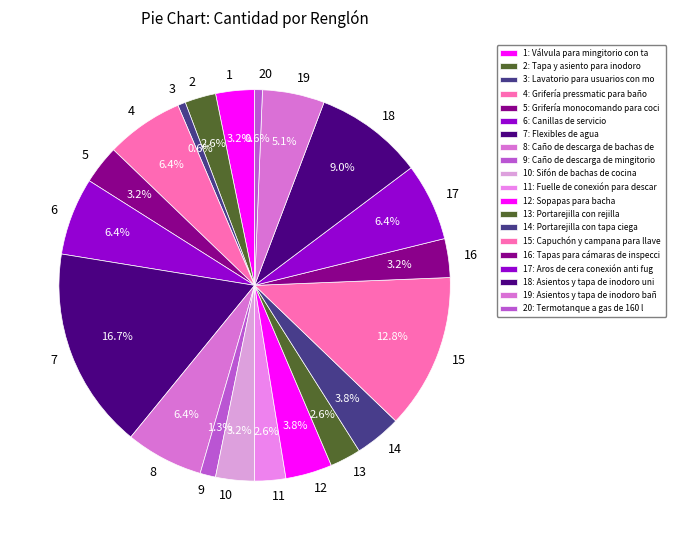

How many slices are in this pie chart?

20